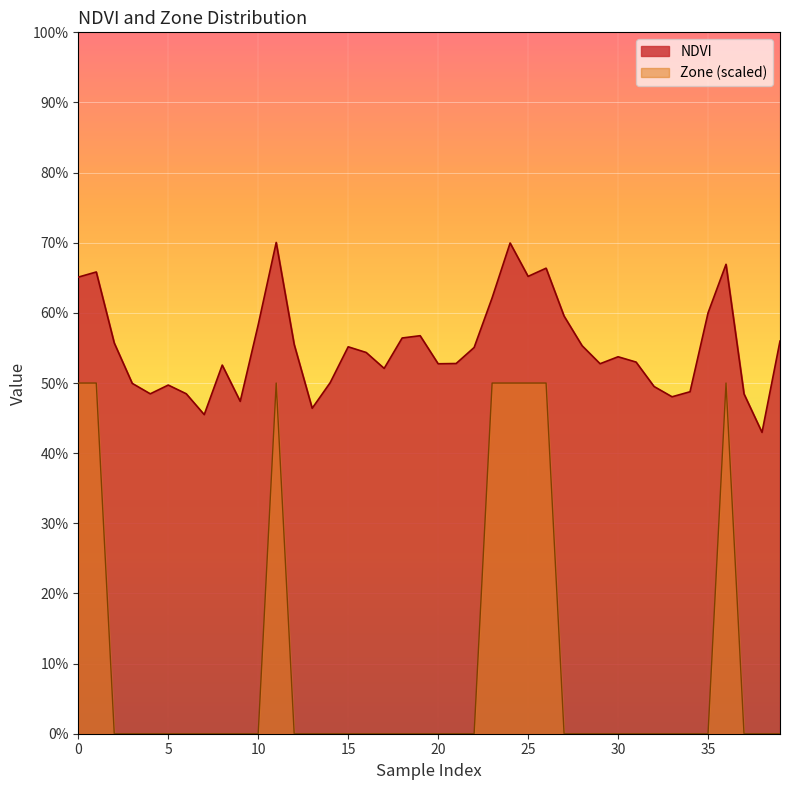

What is the highest value of the Zone series?

0.5